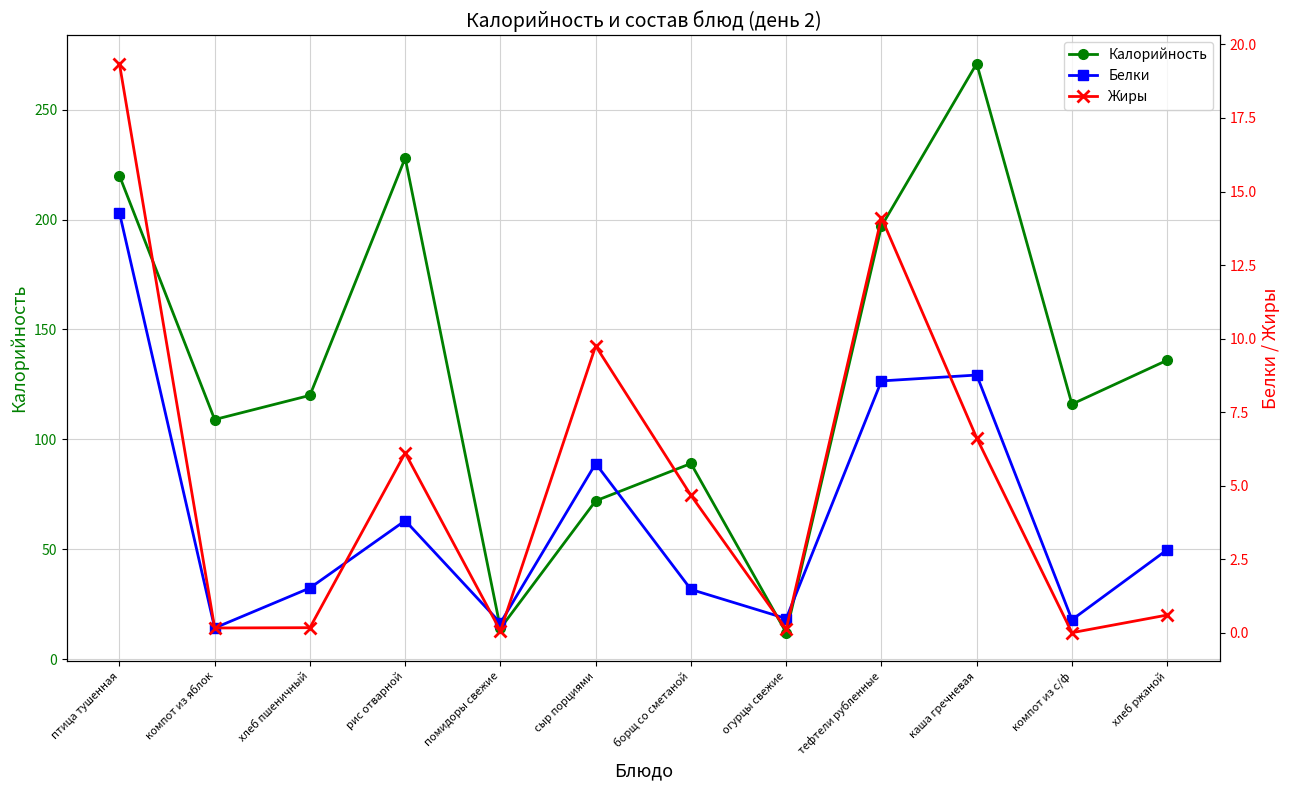

How many lines are shown in the chart?

3